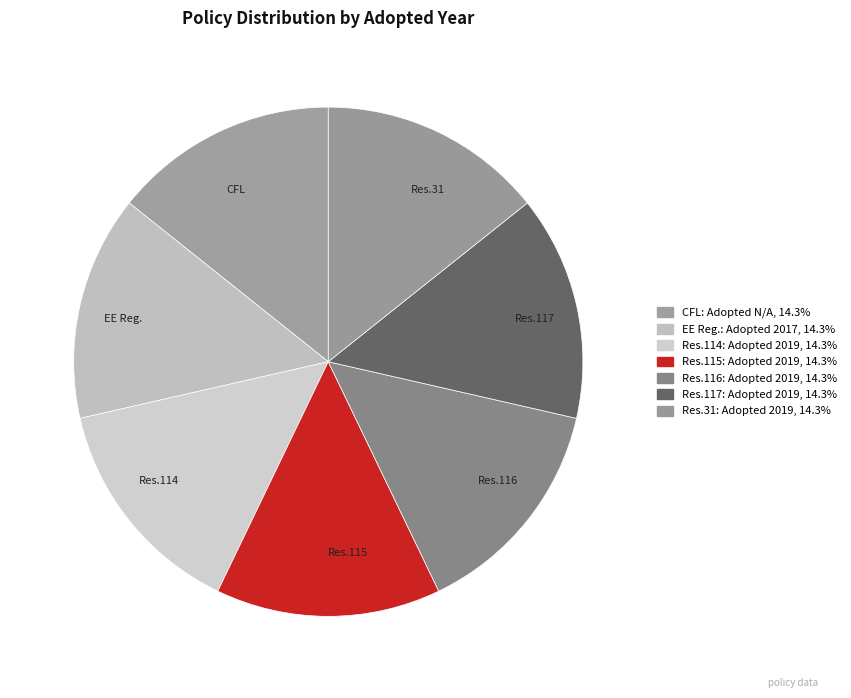

Does any single category account for the majority?

No